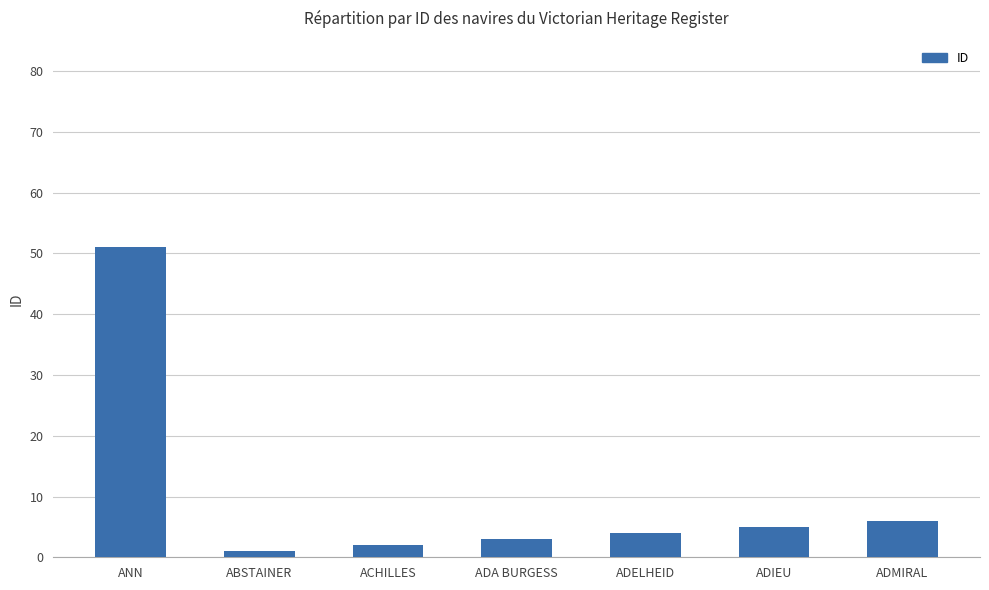

Reading right to left, transcribe all the data shown in this chart.

ADMIRAL=6	ADIEU=5	ADELHEID=4	ADA BURGESS=3	ACHILLES=2	ABSTAINER=1	ANN=51